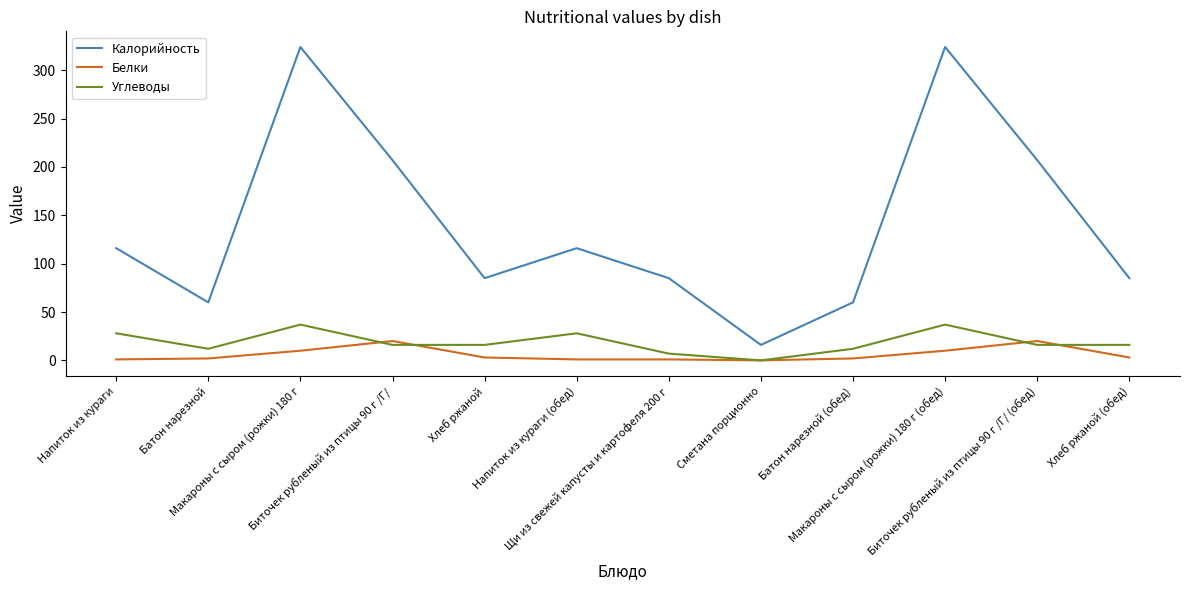

What is the difference between the maximum and minimum values in the Калорийность series?

308